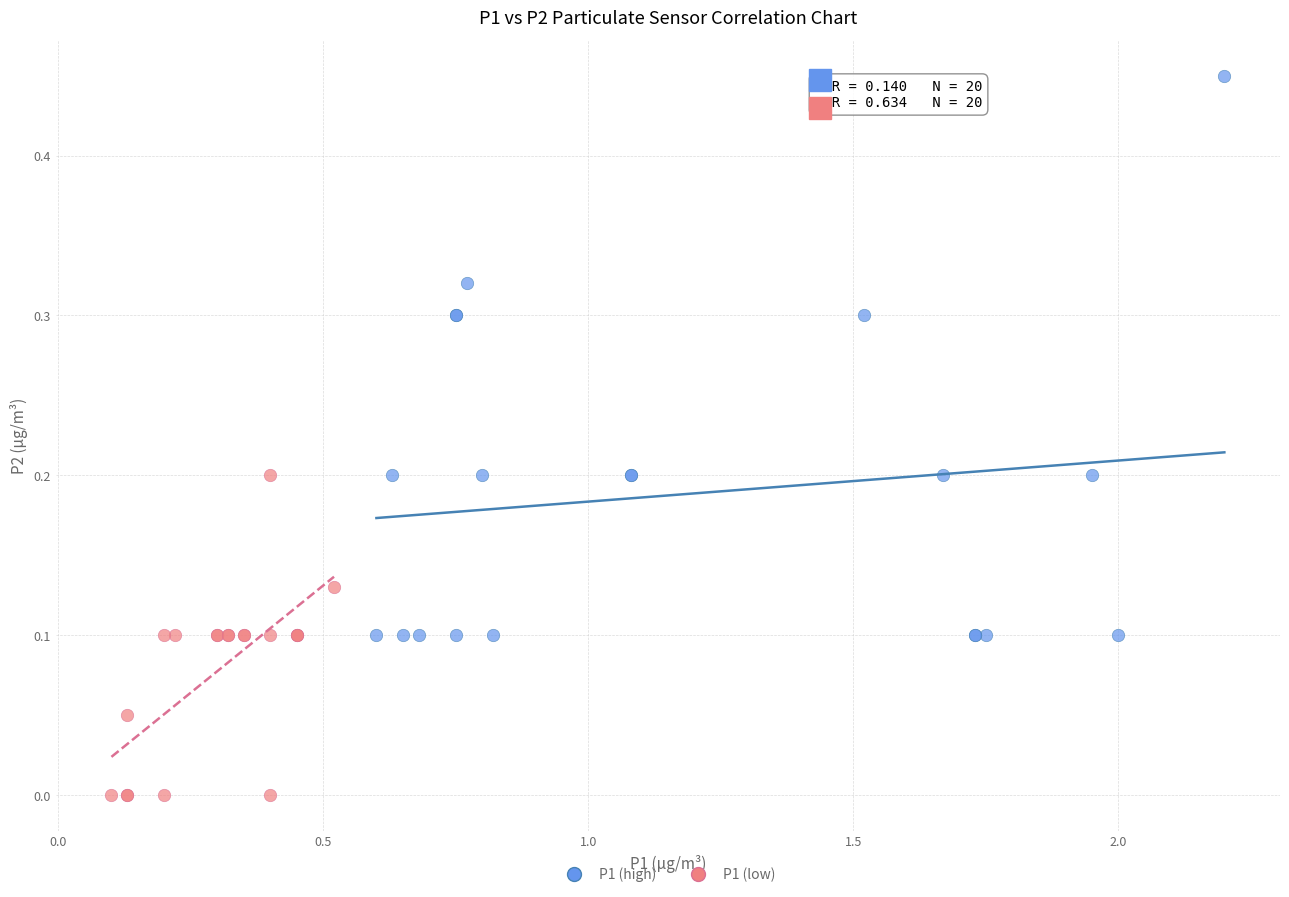

Which series reaches the minimum Y coordinate?

P1 (low)